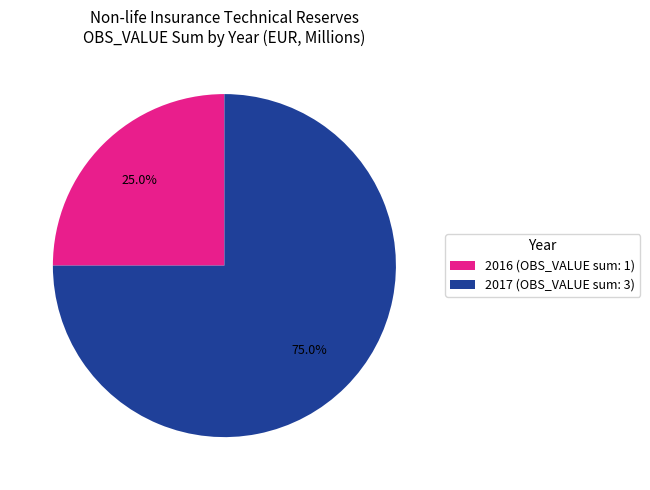

What percentage do 2016 (OBS_VALUE sum: 1) and 2017 (OBS_VALUE sum: 3) together represent?

100.0%